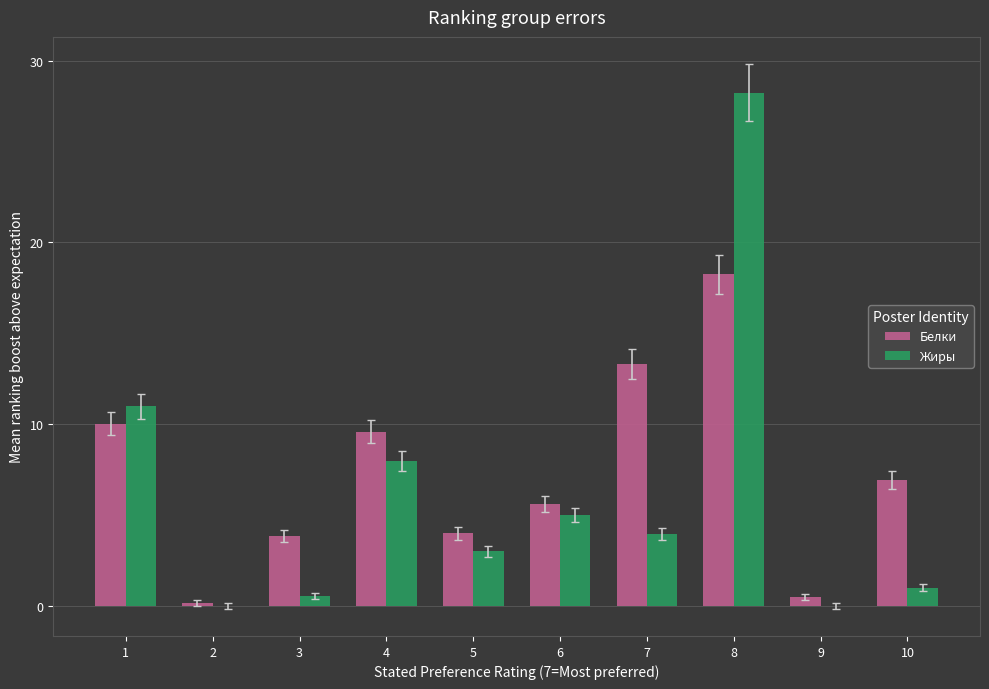

Are the bars grouped side by side (vs. stacked)?

Yes